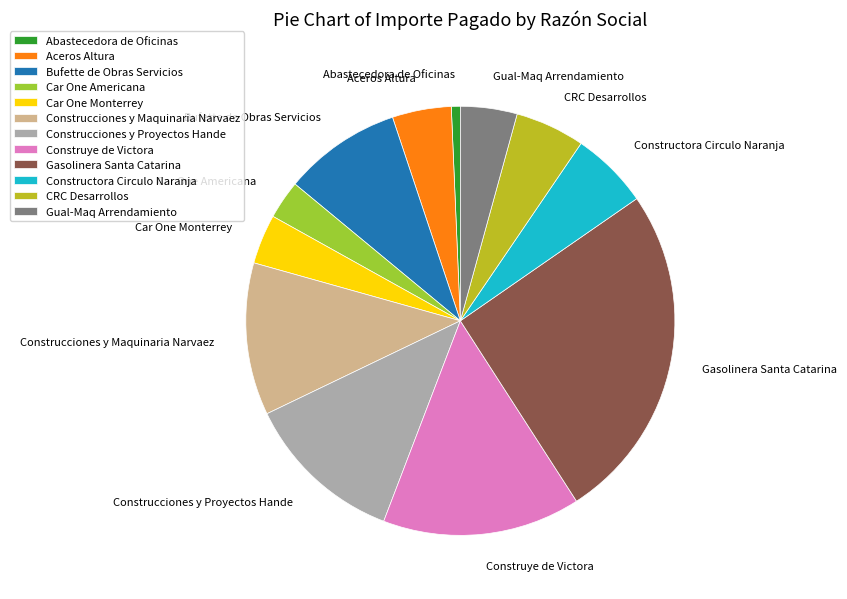

Which category has the smallest portion of the pie?

Abastecedora de Oficinas